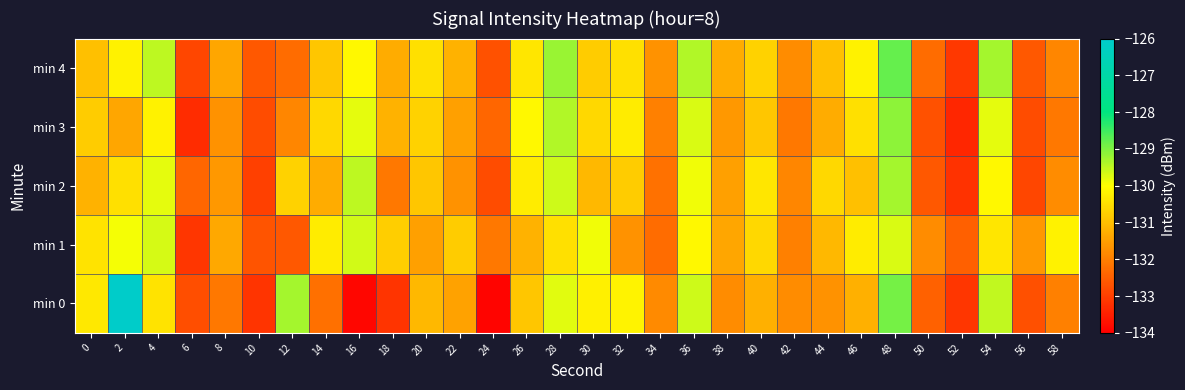

Between 6 and 32, which is larger?

32